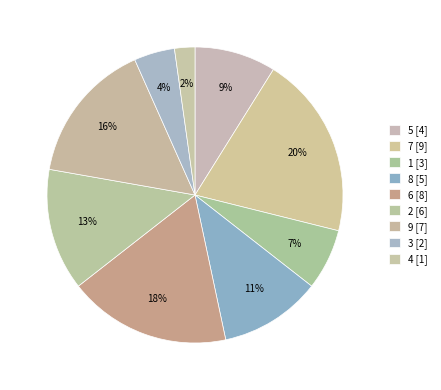

How many slices are in this pie chart?

9